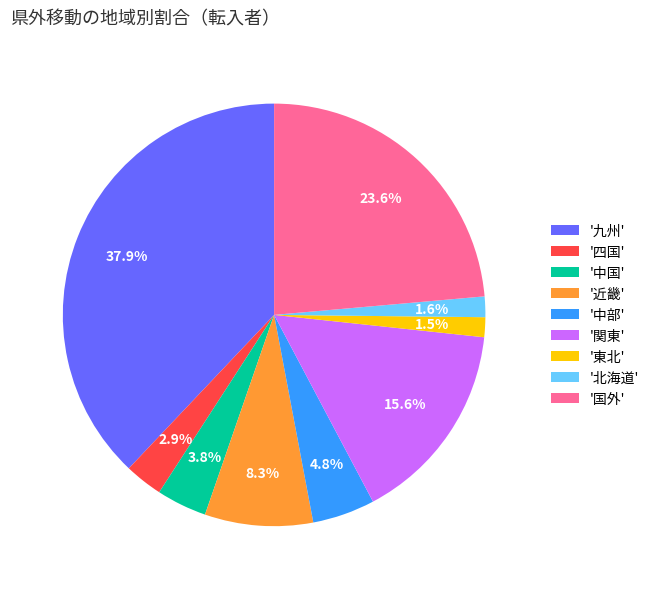

Do '四国' and '北海道' together represent more than half of the pie?

No